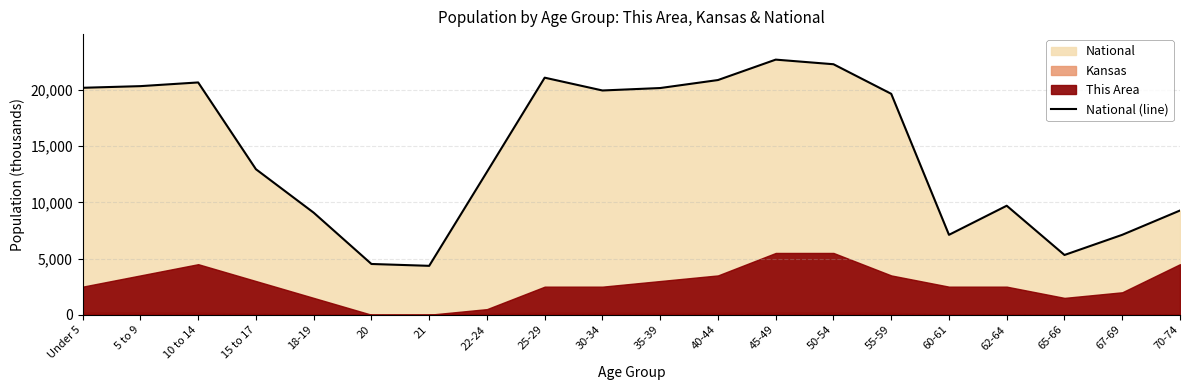

Does the chart display data point markers on the line(s)?

No